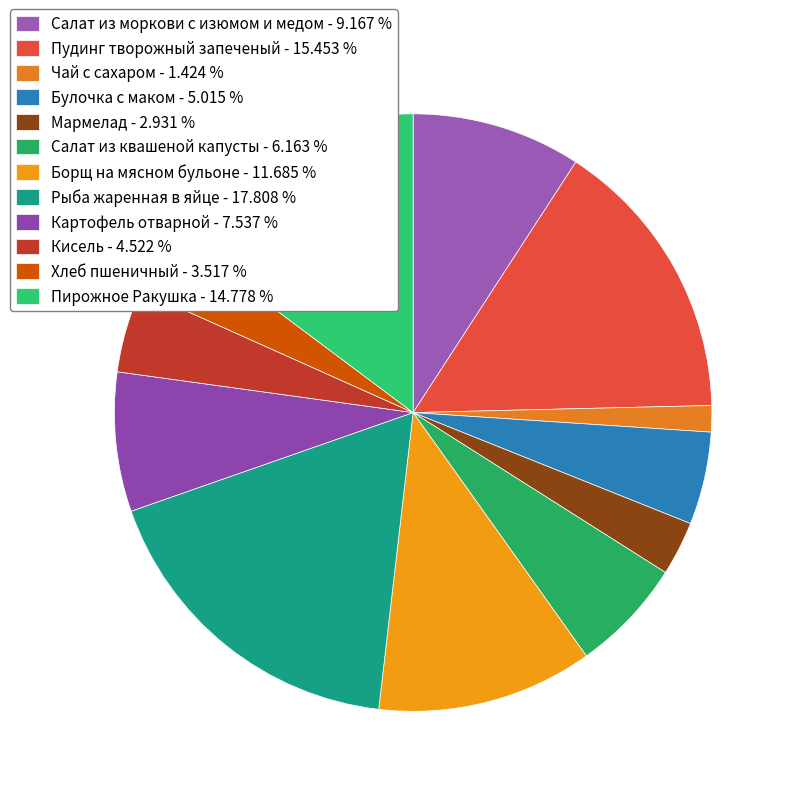

How many segments does this pie chart have?

12